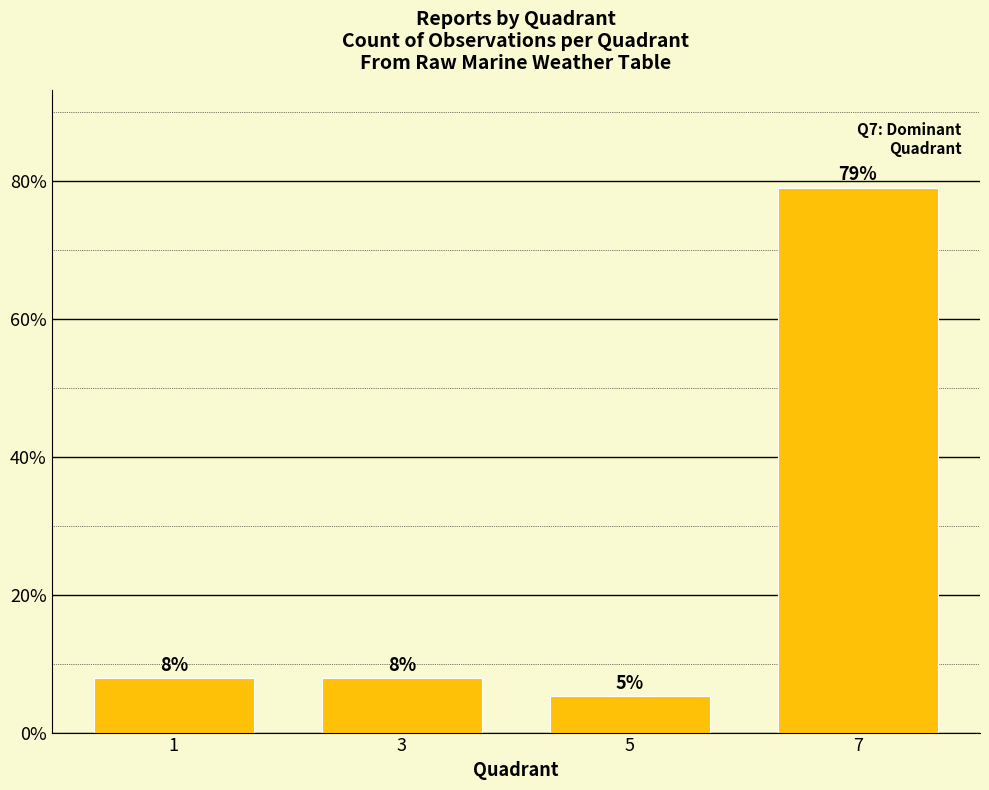

Does the chart contain stacked bars?

No